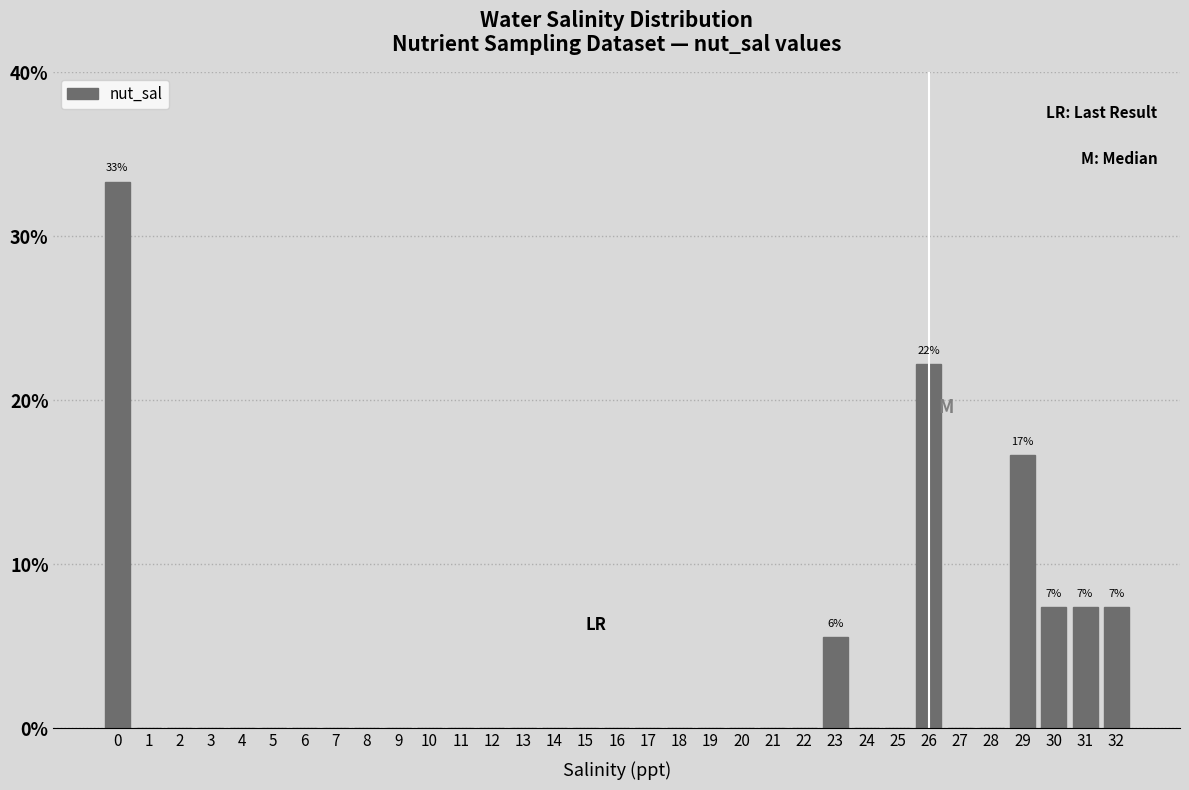

Between 8 and 23, which is larger?

23